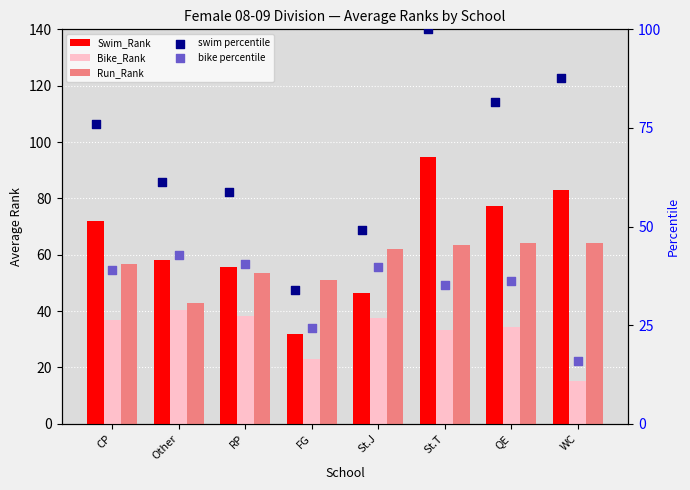

At how many categories does at least one series exceed 19?

8